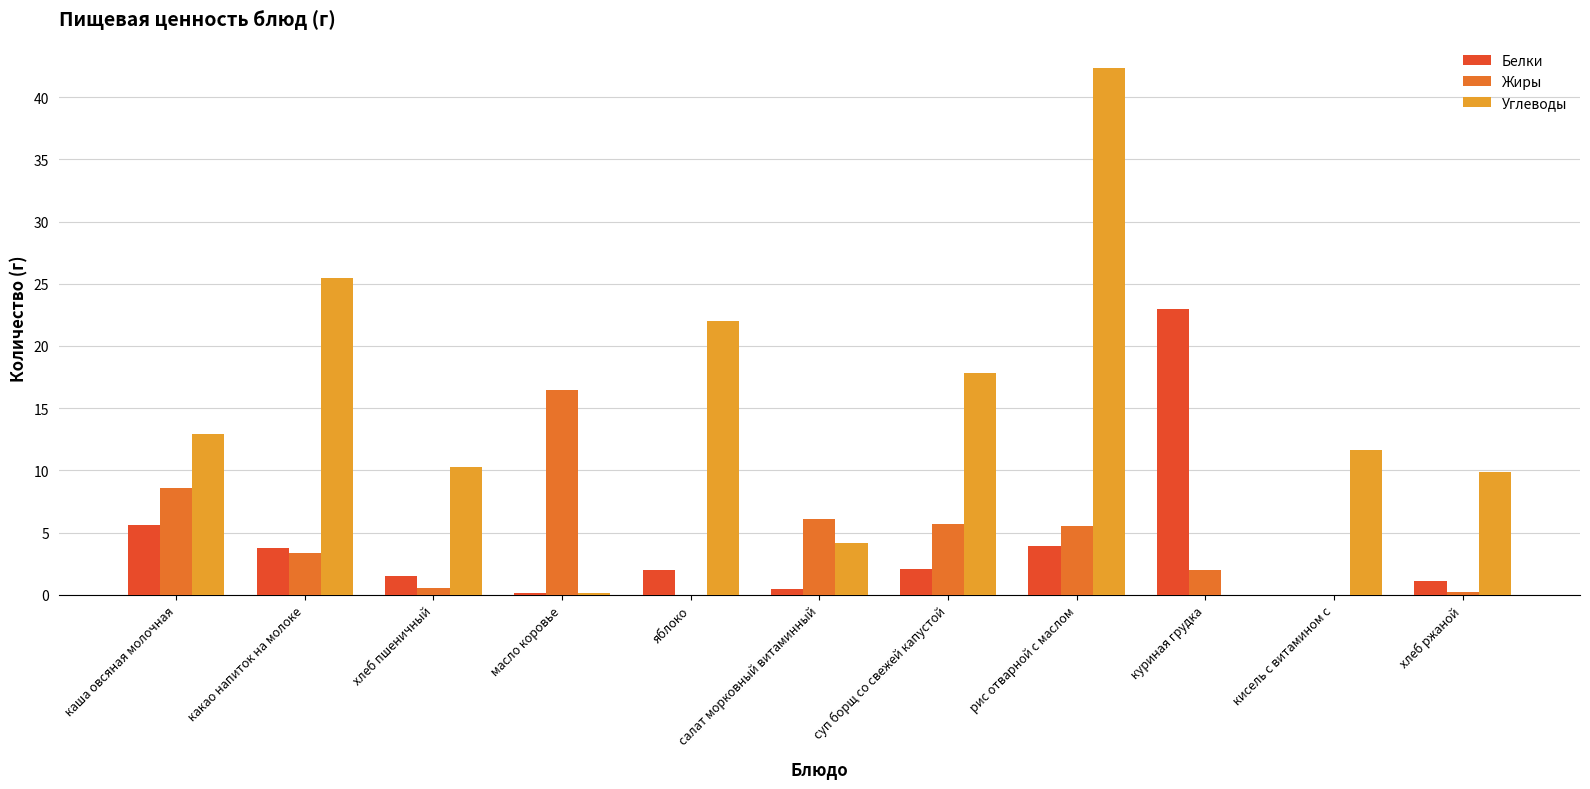

What is the highest value of the Углеводы series?

42.3